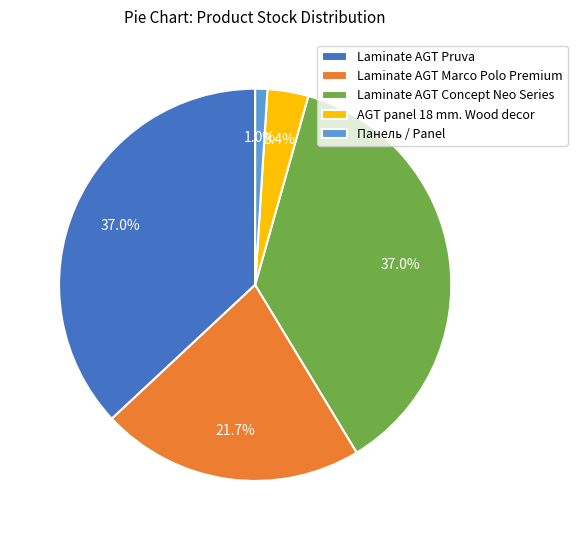

Do Панель / Panel and Laminate AGT Concept Neo Series together represent more than half of the pie?

No